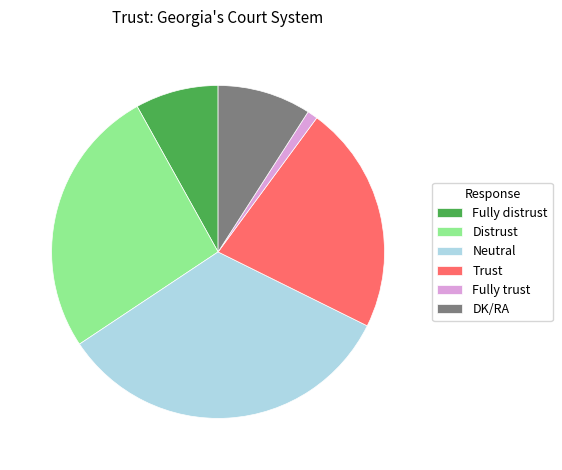

Which slice is the smallest?

Fully trust